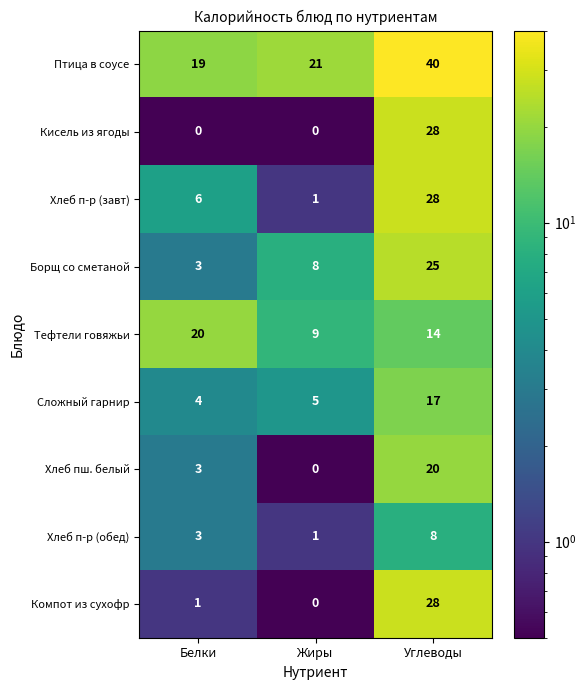

What is the difference between the highest and lowest values at Углеводы?

32